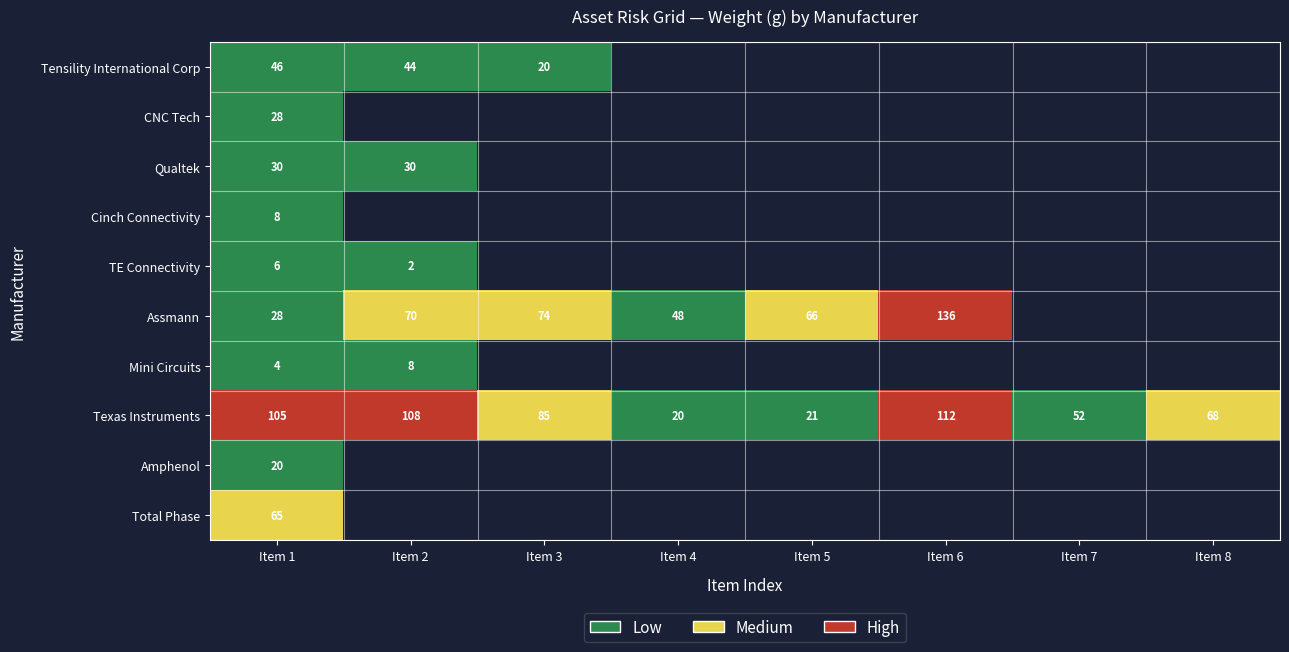

Is it true that TE Connectivity equals 2 at Item 1?

False